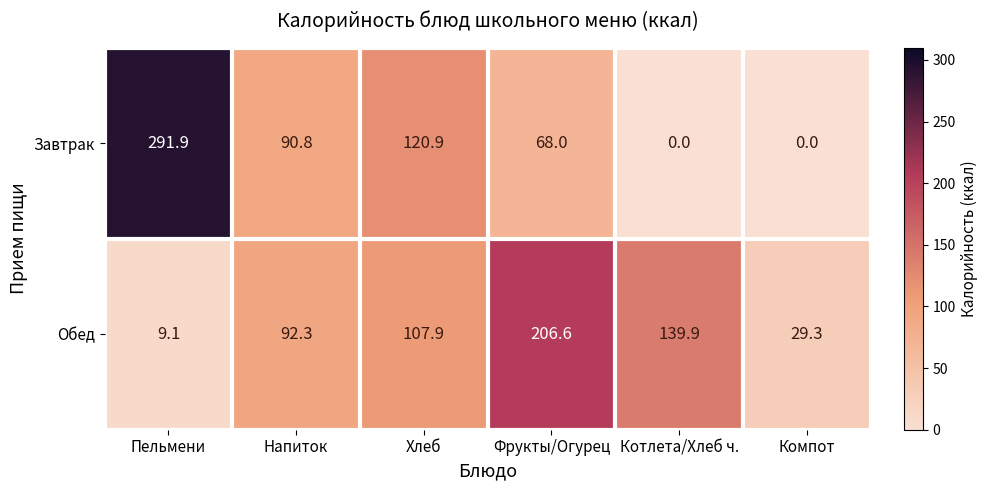

Rank the series by their maximum value, from lowest to highest.

Обед, Завтрак